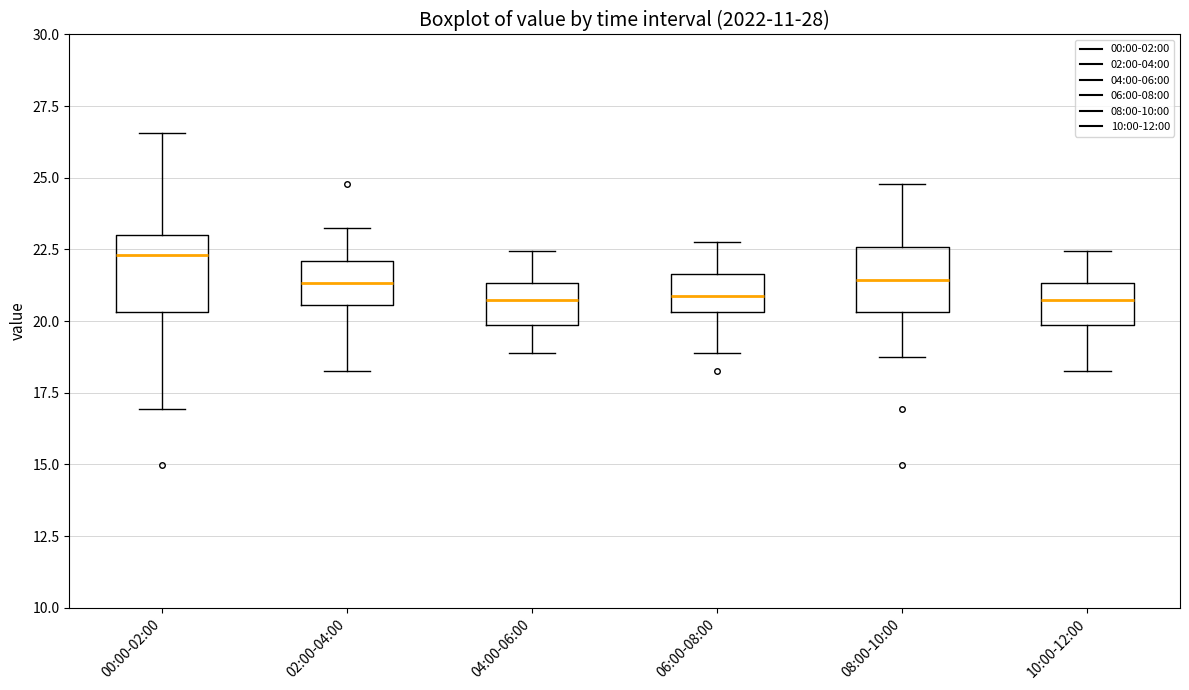

Where does the upper whisker of the box for 00:00-02:00 end on the y-axis? The values are not printed on the chart, so give them approximately, as read against the axis.

26.5